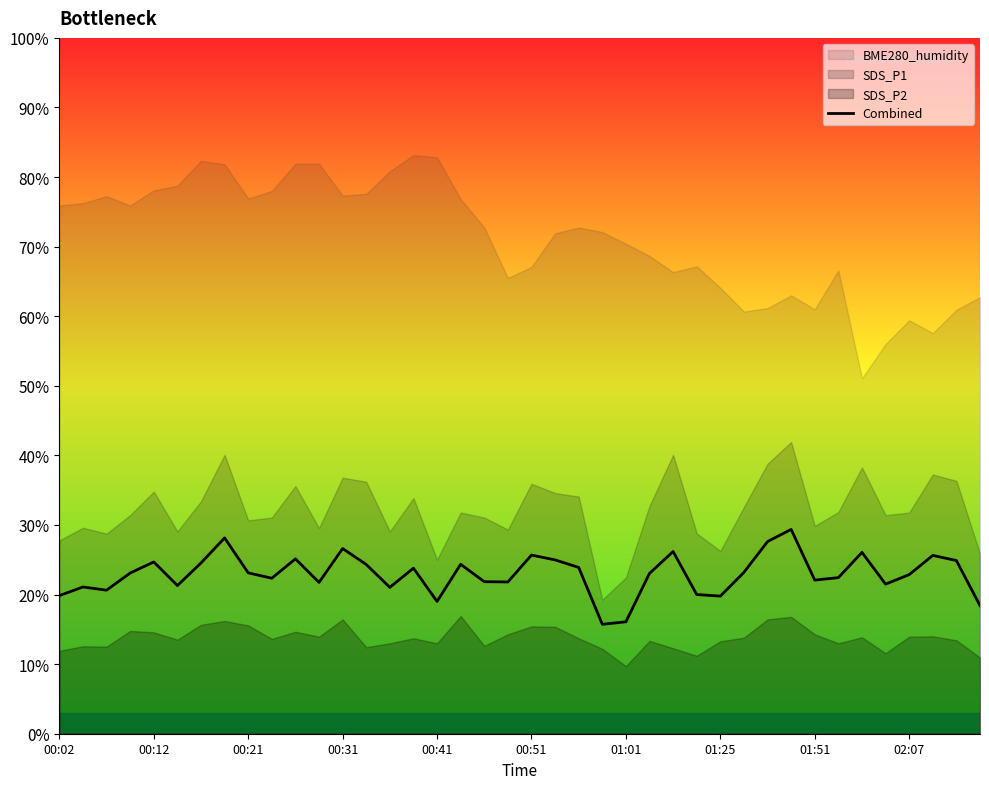

What is the maximum value shown in the chart?

29.4